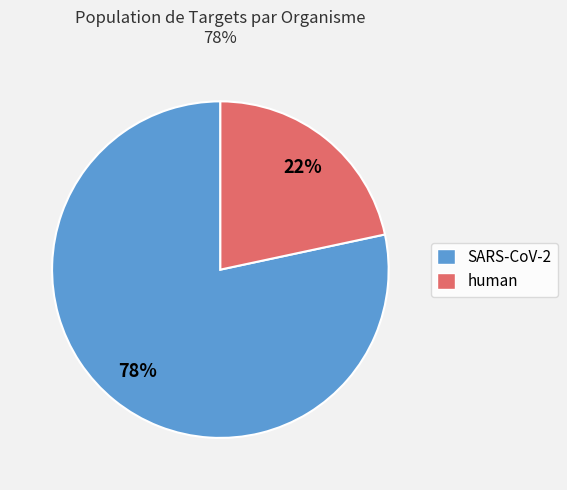

To the nearest percent, what percentage of the pie is SARS-CoV-2?

78%